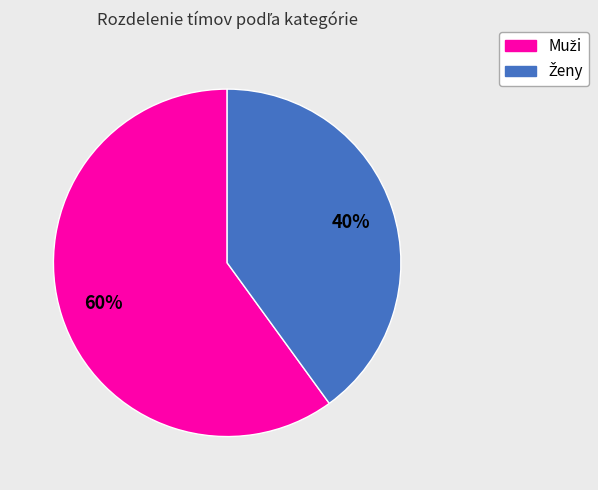

Does any single category account for the majority?

Yes